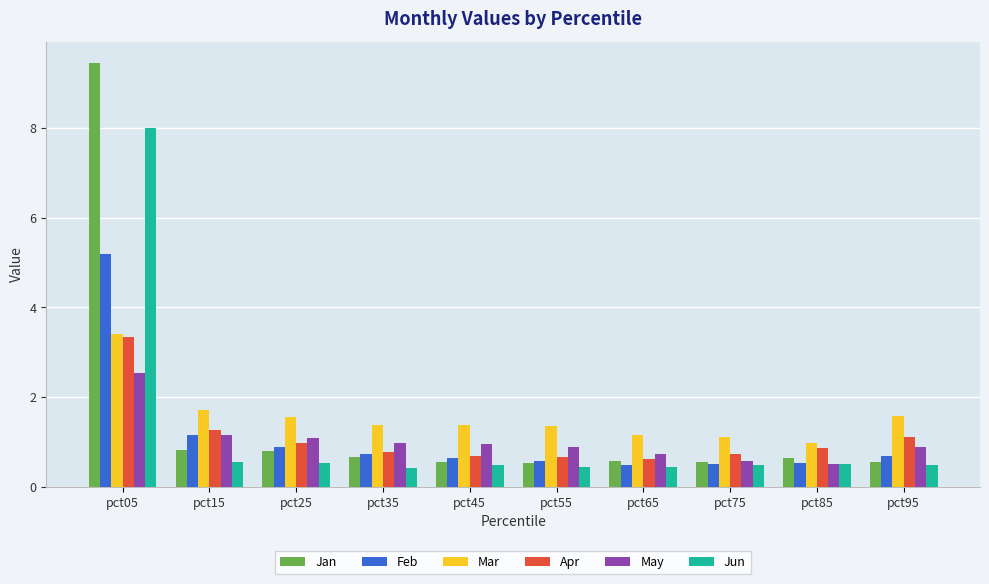

True or false: Apr has a value of 0.7 at pct75.

True